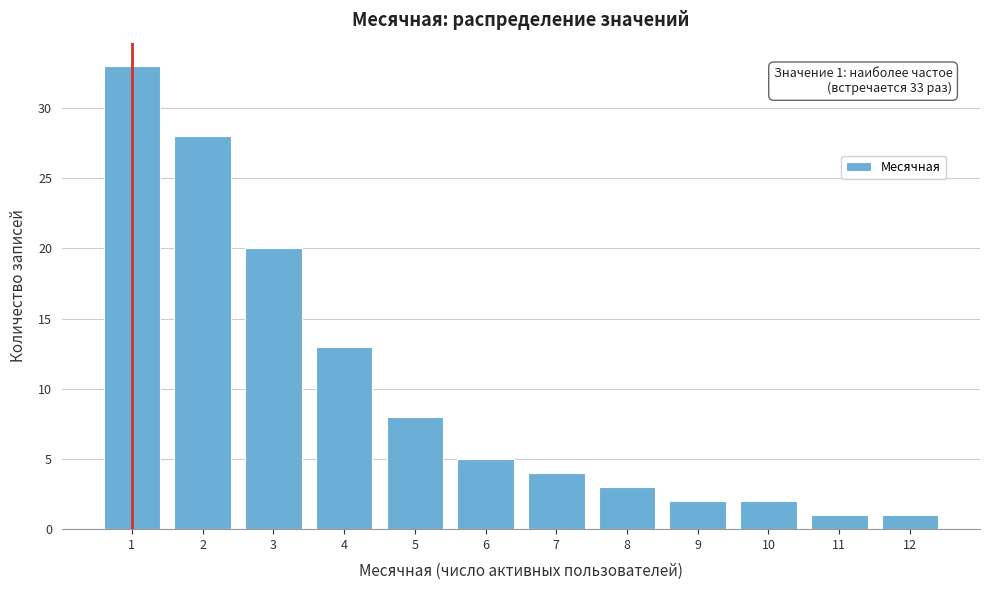

Reading left to right, transcribe all the data shown in this chart.

33	28	20	13	8	5	4	3	2	2	1	1